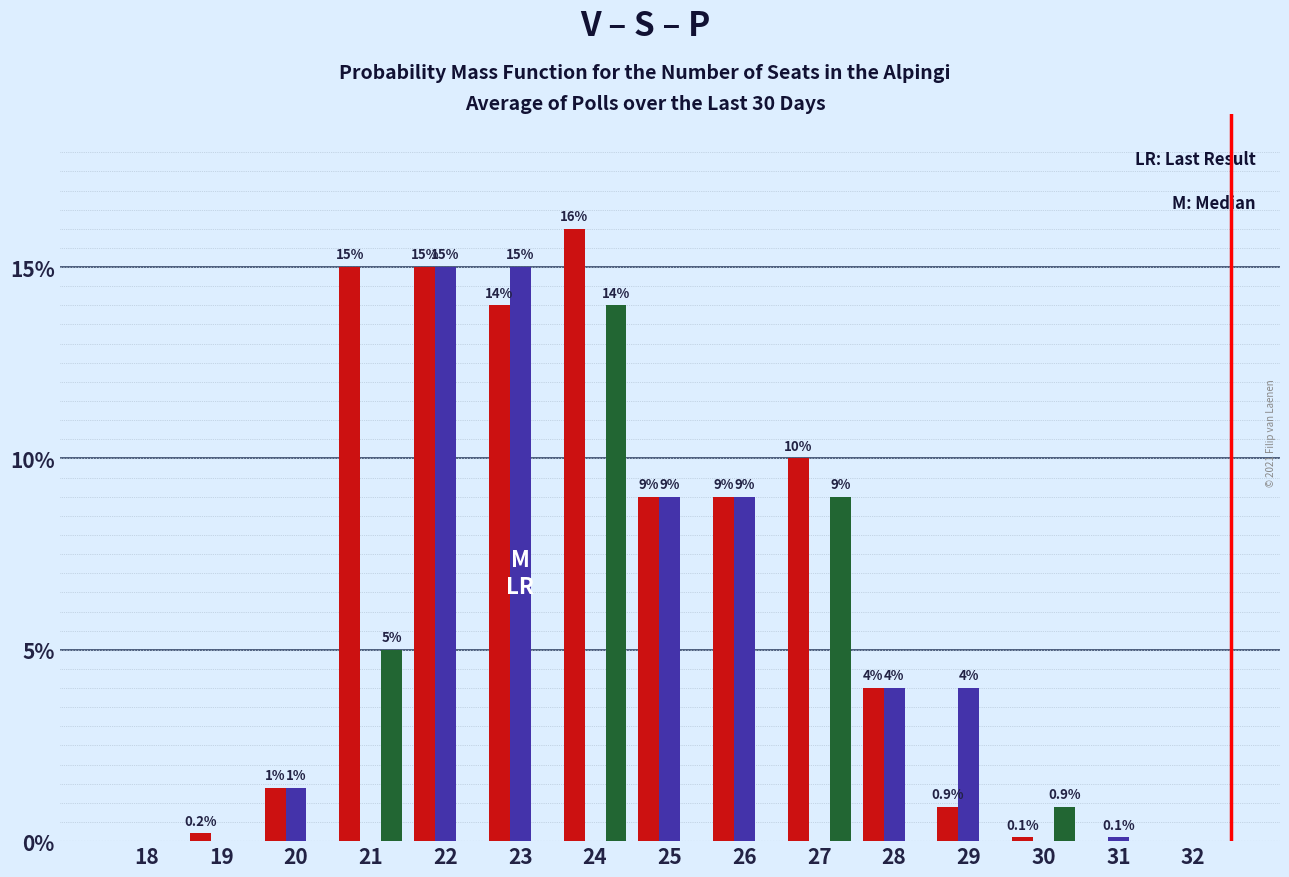

Which category has the highest value across all series?

24